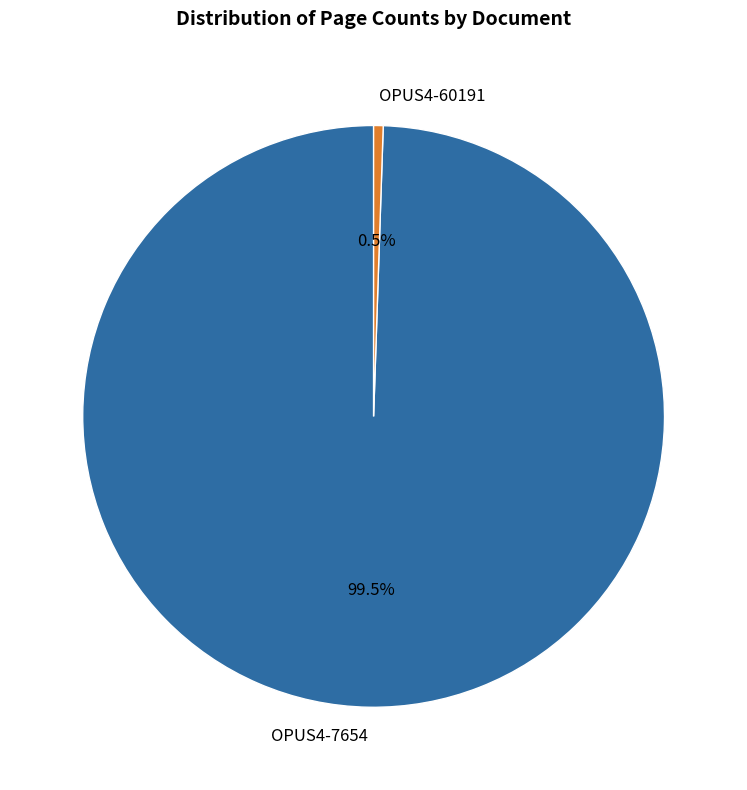

Which slice is the largest?

OPUS4-7654